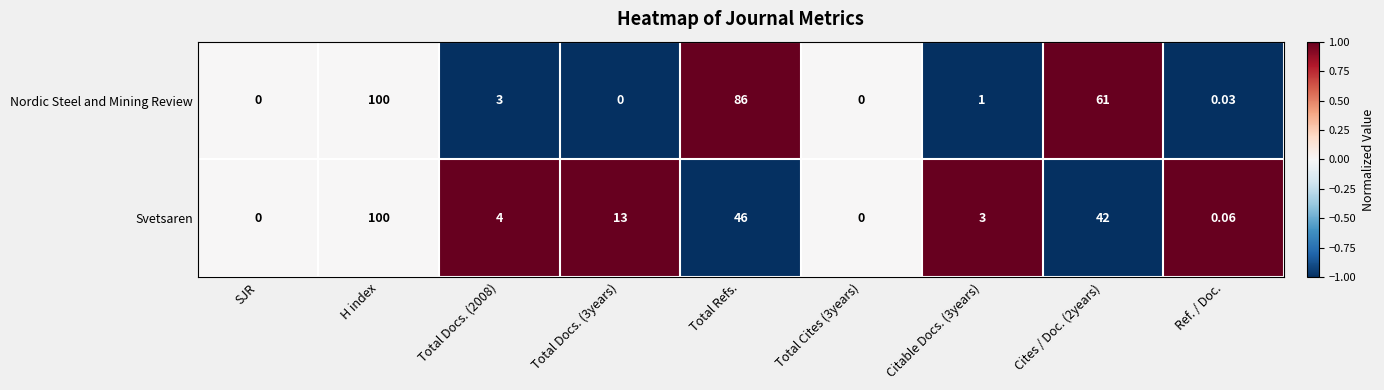

At Citable Docs. (3years), list the series in order from smallest to largest.

Nordic Steel and Mining Review, Svetsaren